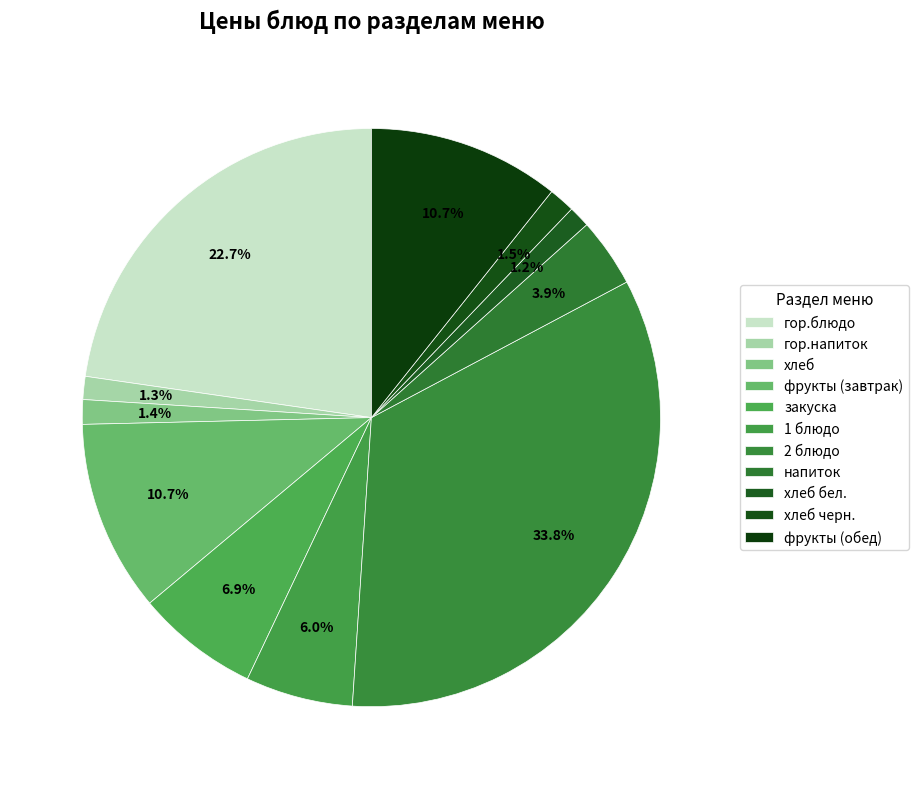

Count the number of slices in the pie.

11